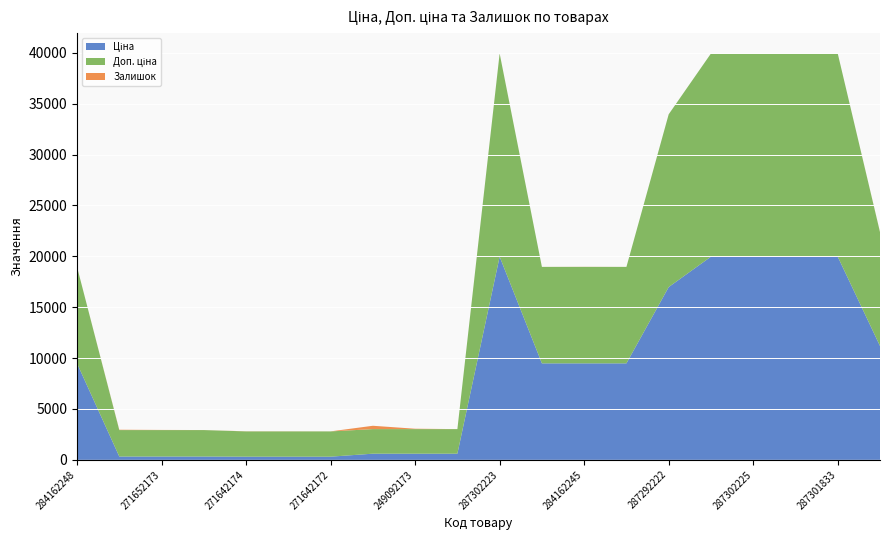

Reading left to right, what are all the values shown in this chart?

Ціна: 9480.1	324.8	324.8	324.8	310.3	310.3	310.3	603.7	603.7	603.7	19964.2	9480.1	9480.1	9480.1	16976.3	19964.2	19964.2	19964.2	19964.2	11188.2
Доп. ціна: 9480.1	2598.3	2598.3	2598.3	2482.4	2482.4	2482.4	2414.8	2414.8	2414.8	19964.2	9480.1	9480.1	9480.1	16976.3	19964.2	19964.2	19964.2	19964.2	11188.2
Залишок: 0.0	34.0	15.0	4.0	11.0	10.0	4.0	328.0	38.0	0.0	7.0	0.0	8.0	0.0	2.0	0.0	5.0	3.0	0.0	17.0